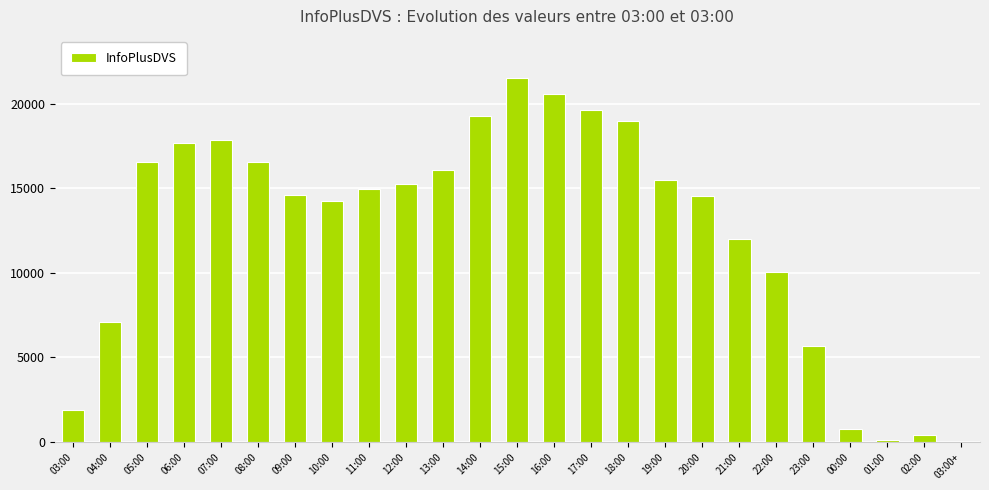

At which category does the chart reach its peak across all series?

15:00